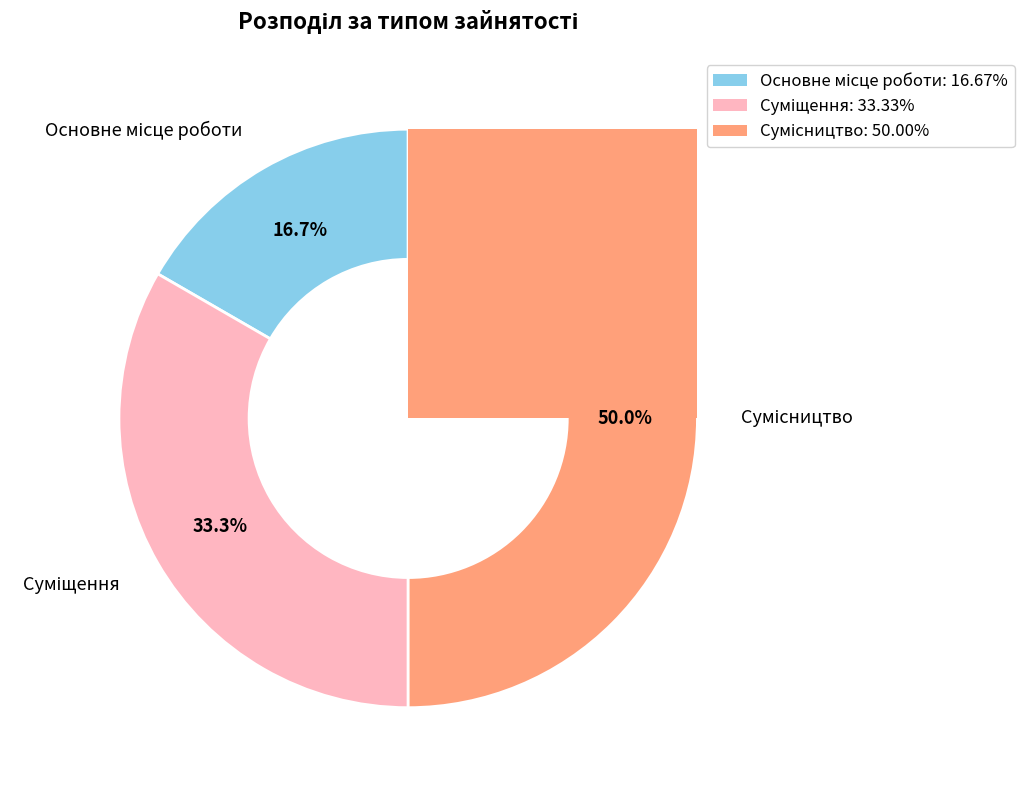

Count the number of slices in the pie.

3